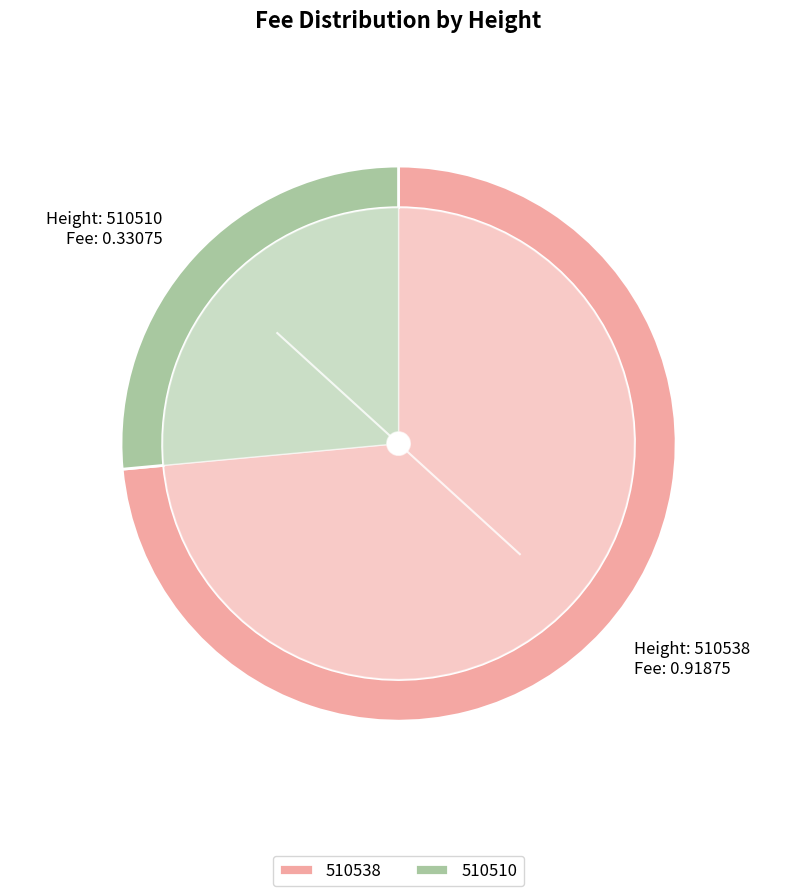

What is the change in value from 510538 to 510510?

-0.6